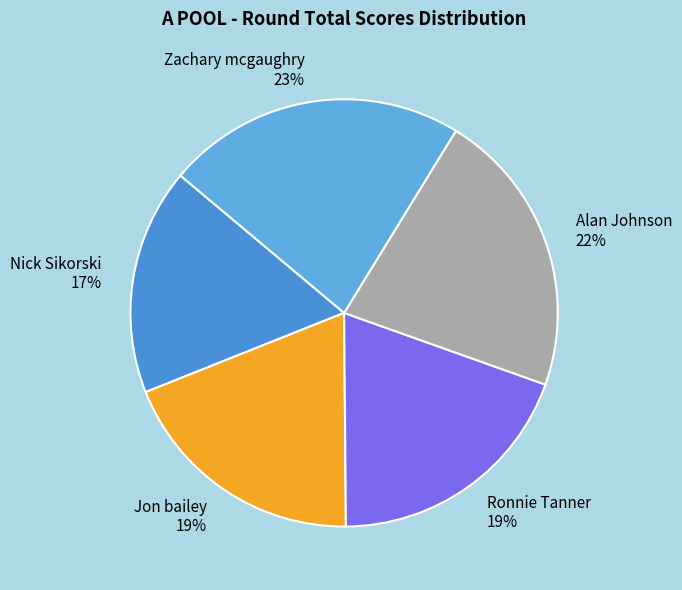

What is the largest slice in the pie chart?

Zachary mcgaughry